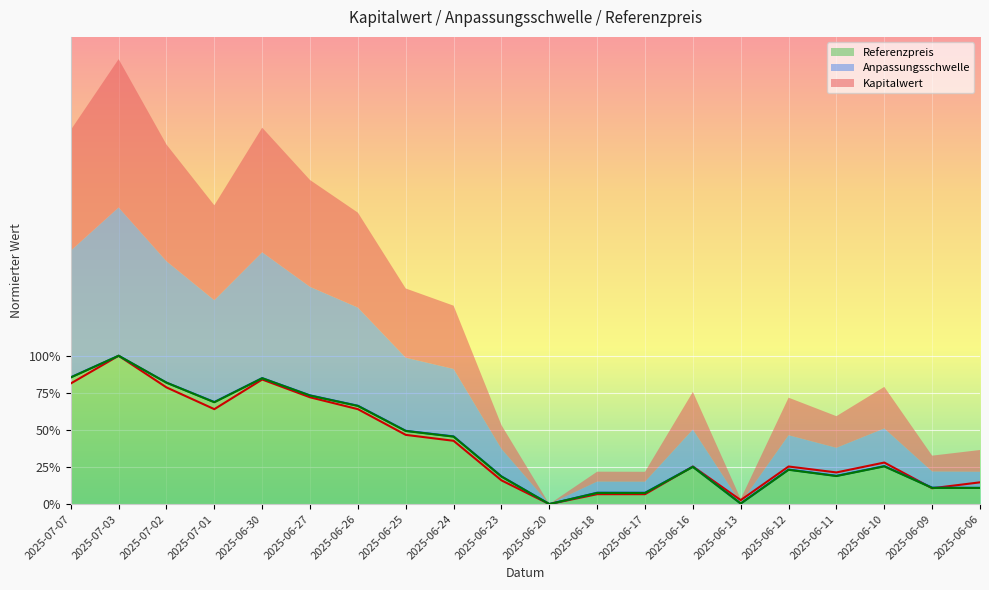

What is the value of the Kapitalwert point at the 7th from the left?

0.6